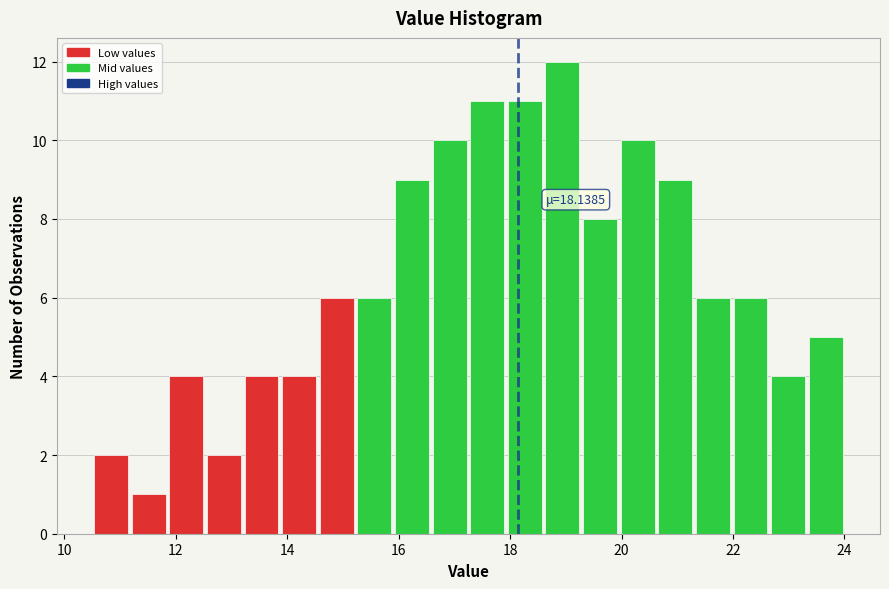

Around what value on the x-axis is the tallest bar? Give the approximate position of its centre, as read against the axis.

19.0